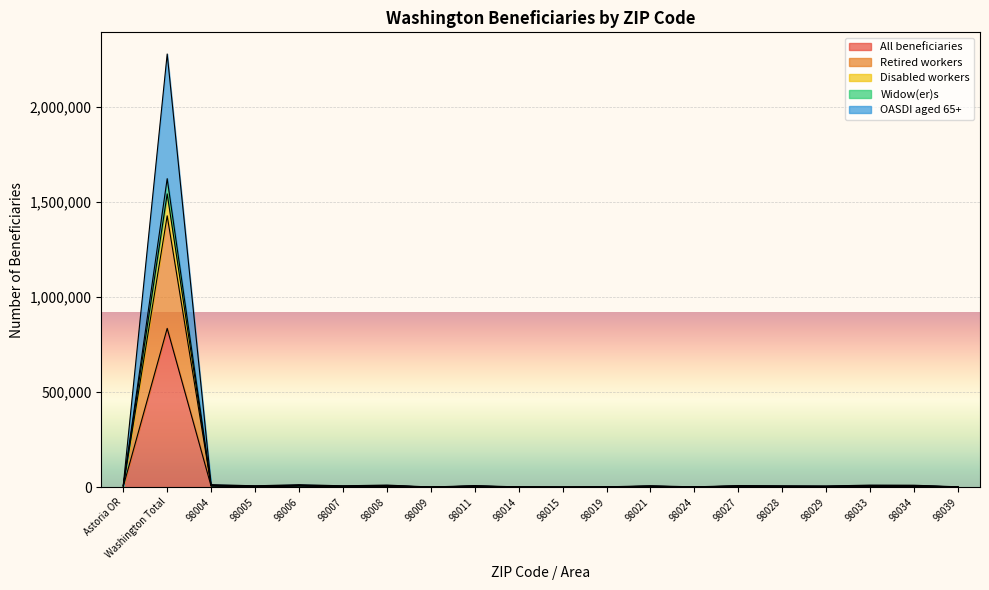

Reading left to right, transcribe all the data shown in this chart.

All beneficiaries: Astoria OR=3533	Washington Total=834585	98004=4909	98005=2592	98006=4812	98007=2545	98008=3982	98009=310	98011=2949	98014=519	98015=87	98019=713	98021=2638	98024=629	98027=2997	98028=2476	98029=2187	98033=3966	98034=3793	98039=694
Retired workers: Astoria OR=6189	Washington Total=1426145	98004=8752	98005=4646	98006=8692	98007=4542	98008=7197	98009=569	98011=5151	98014=901	98015=158	98019=1217	98021=4595	98024=1096	98027=5282	98028=4336	98029=3826	98033=7056	98034=6642	98039=1272
Disabled workers: Astoria OR=6649	Washington Total=1541437	98004=8922	98005=4756	98006=8887	98007=4717	98008=7392	98009=584	98011=5416	98014=956	98015=168	98019=1292	98021=4835	98024=1151	98027=5527	98028=4556	98029=3921	98033=7276	98034=7002	98039=1277
Widow(er)s: Astoria OR=9854	Washington Total=2276539	98004=13453	98005=7083	98006=13104	98007=7124	98008=10988	98009=873	98011=8030	98014=1420	98015=237	98019=1860	98021=7126	98024=1697	98027=7995	98028=6776	98029=6081	98033=10790	98034=10192	98039=1877
OASDI aged 65+: Astoria OR=6949	Washington Total=1621390	98004=9473	98005=4998	98006=9269	98007=4959	98008=7728	98009=603	98011=5730	98014=1005	98015=172	98019=1350	98021=5086	98024=1212	98027=5770	98028=4801	98029=4221	98033=7675	98034=7382	98039=1327